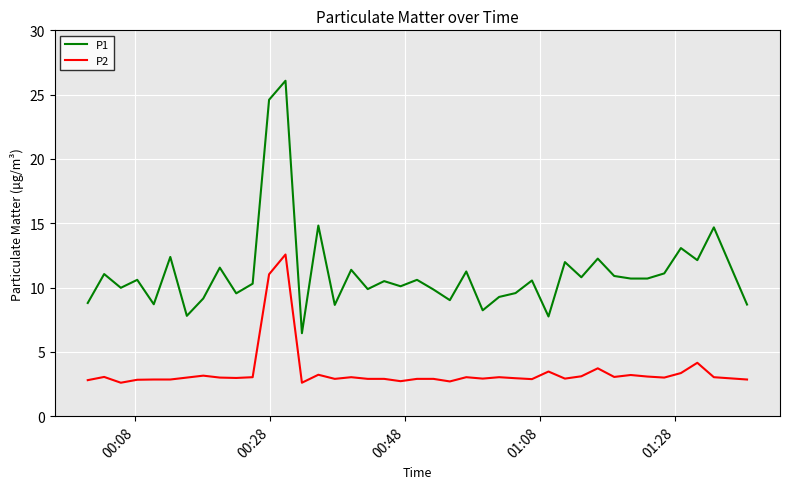

List the series in order of their peak value, lowest first.

P2, P1